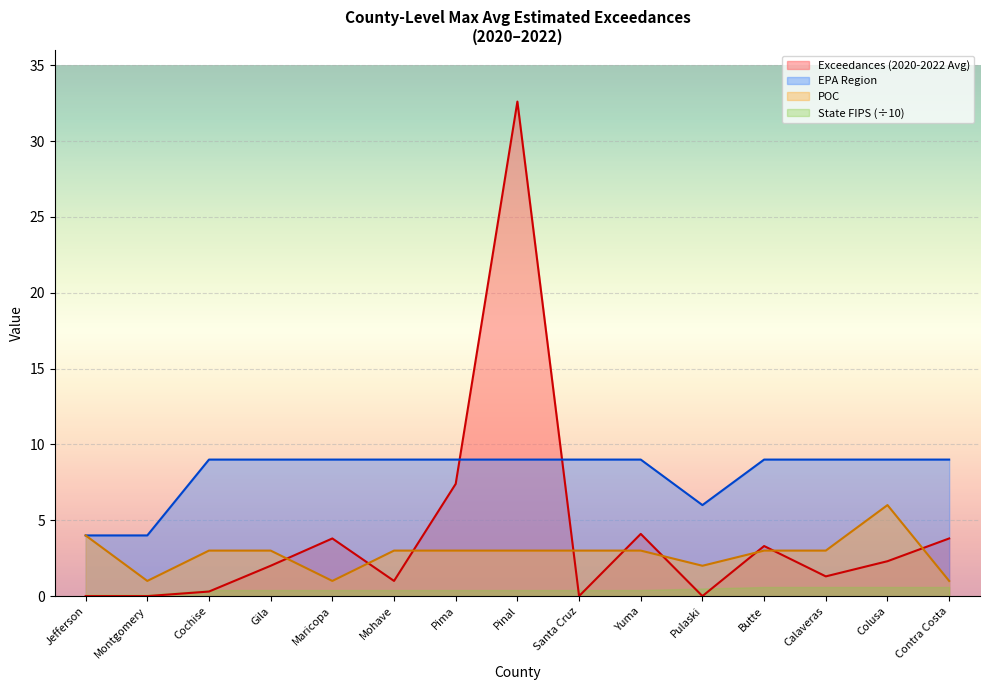

True or false: Jefferson and Montgomery intersect in this chart.

False